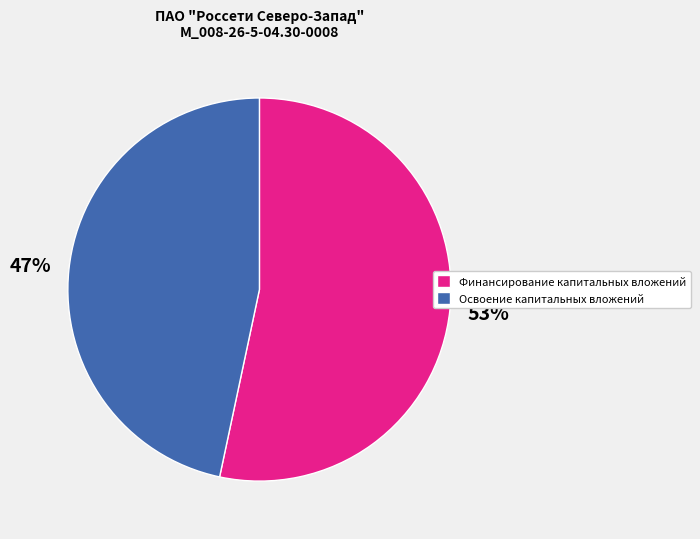

How many slices are in this pie chart?

2